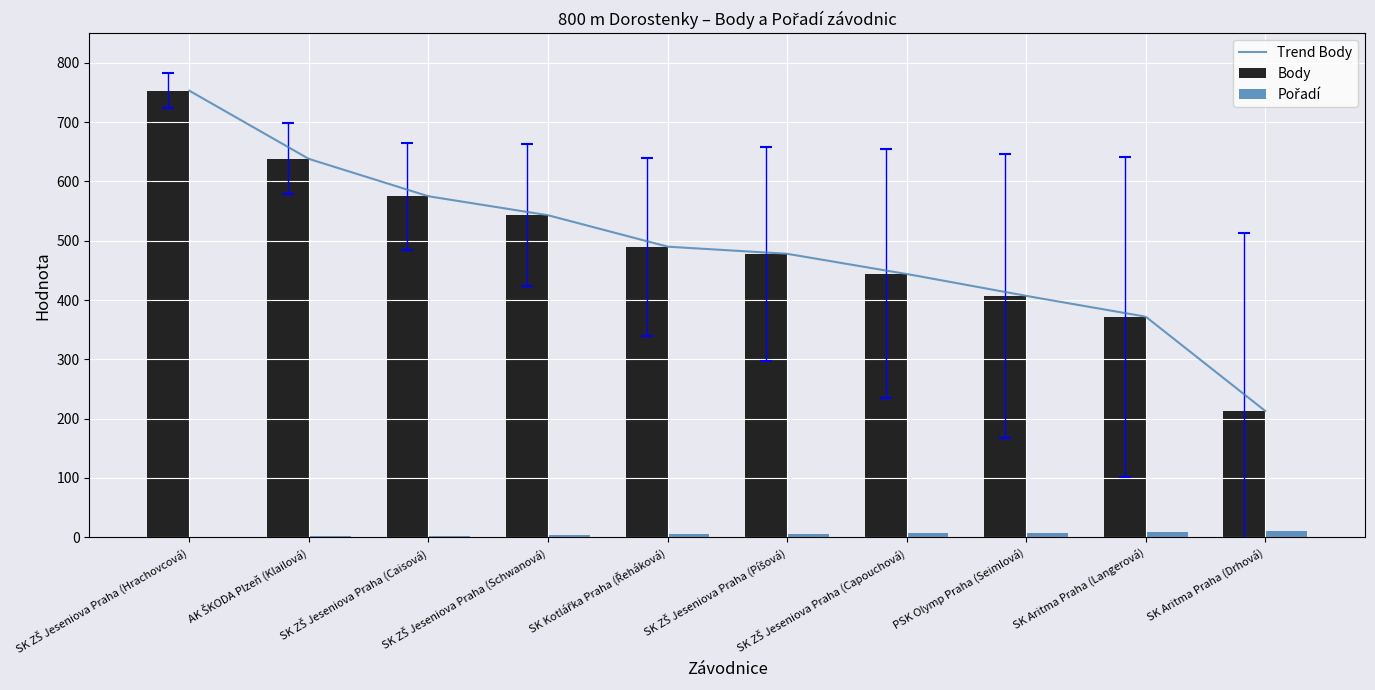

Reading left to right, list all the values displayed in this chart.

Body: 753	638	575	543	490	478	444	407	372	213
Pořadí: 1	2	3	4	5	6	7	8	9	10